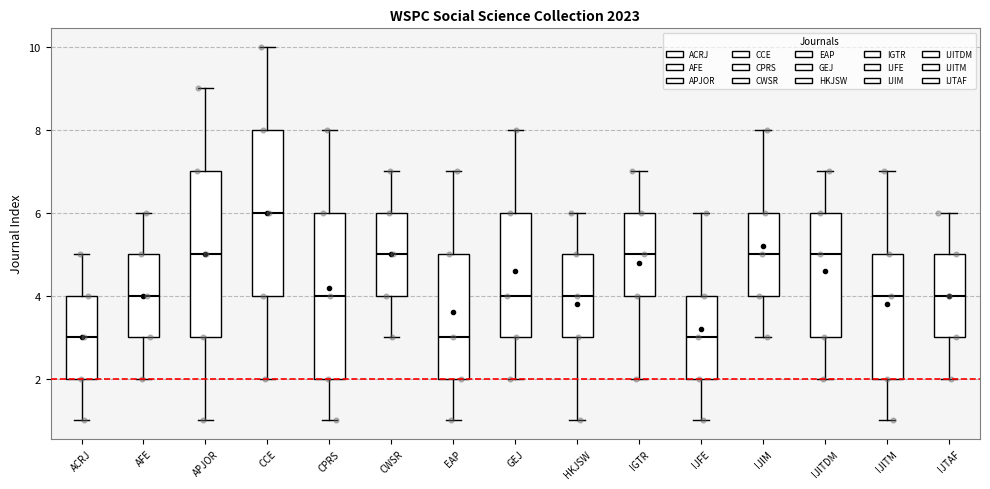

Reading left to right, read every box against the y-axis: the position of its median line, the range the box covers, and the ends of its whiskers. The values are not printed on the chart, so give them approximately, as read against the axis.

ACRJ: median 3, box 2 to 4, whiskers 1 to 5
AFE: median 4, box 3 to 5, whiskers 2 to 6
APJOR: median 5, box 3 to 7, whiskers 1 to 9
CCE: median 6, box 4 to 8, whiskers 2 to 10
CPRS: median 4, box 2 to 6, whiskers 1 to 8
CWSR: median 5, box 4 to 6, whiskers 3 to 7
EAP: median 3, box 2 to 5, whiskers 1 to 7
GEJ: median 4, box 3 to 6, whiskers 2 to 8
HKJSW: median 4, box 3 to 5, whiskers 1 to 6
IGTR: median 5, box 4 to 6, whiskers 2 to 7
IJFE: median 3, box 2 to 4, whiskers 1 to 6
IJIM: median 5, box 4 to 6, whiskers 3 to 8
IJITDM: median 5, box 3 to 6, whiskers 2 to 7
IJITM: median 4, box 2 to 5, whiskers 1 to 7
IJTAF: median 4, box 3 to 5, whiskers 2 to 6